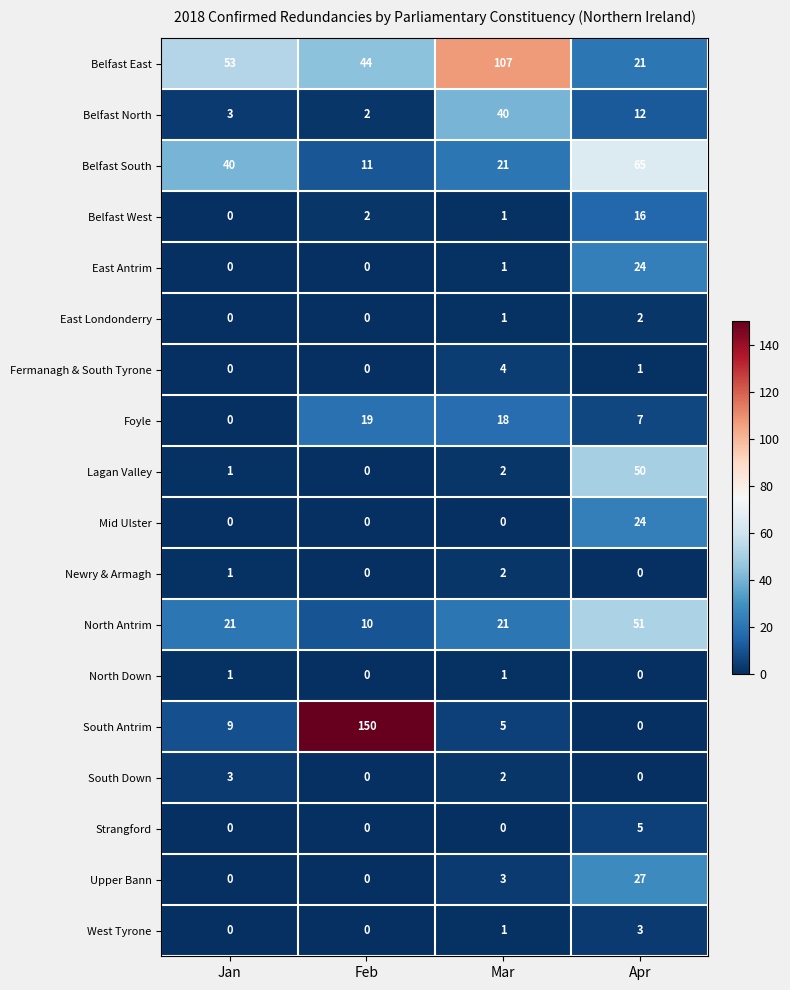

What is the sum of all South Antrim values?

164